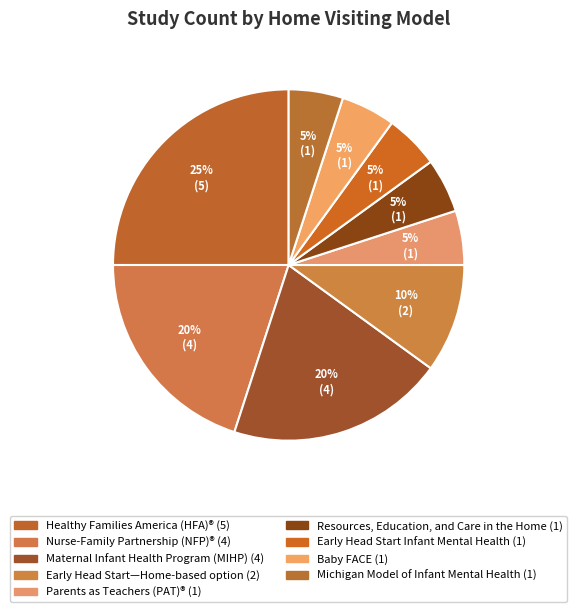

How many segments does this pie chart have?

9